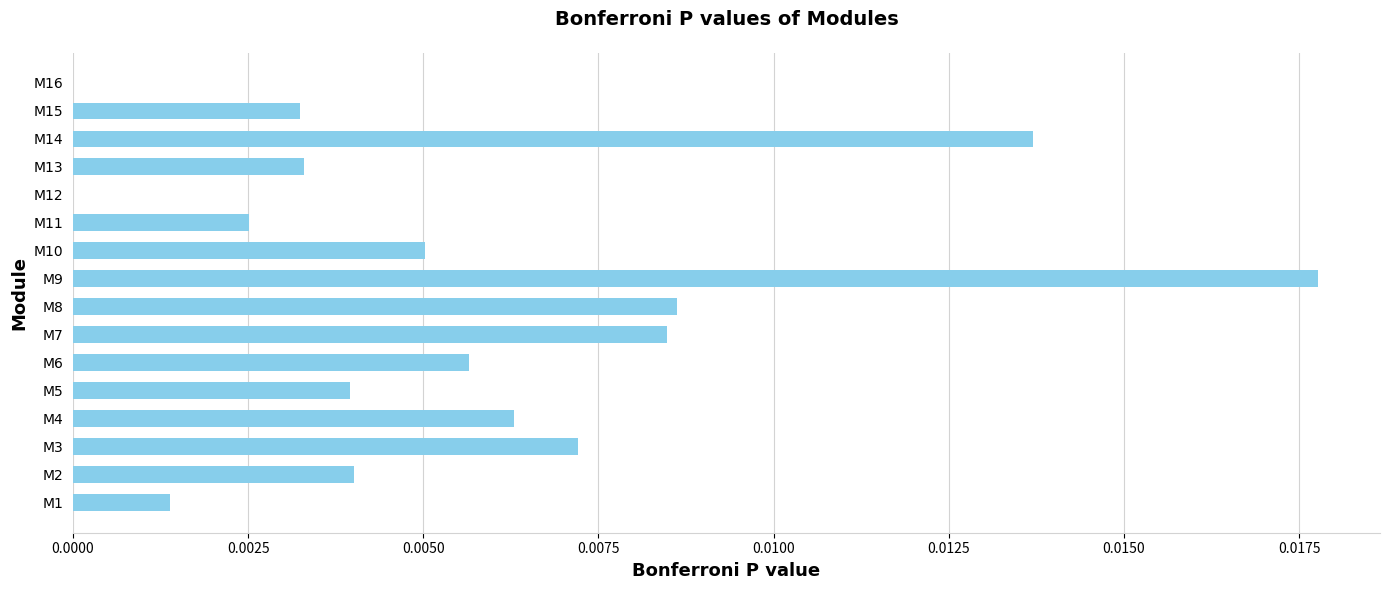

Between M9 and M11, which is larger?

M9